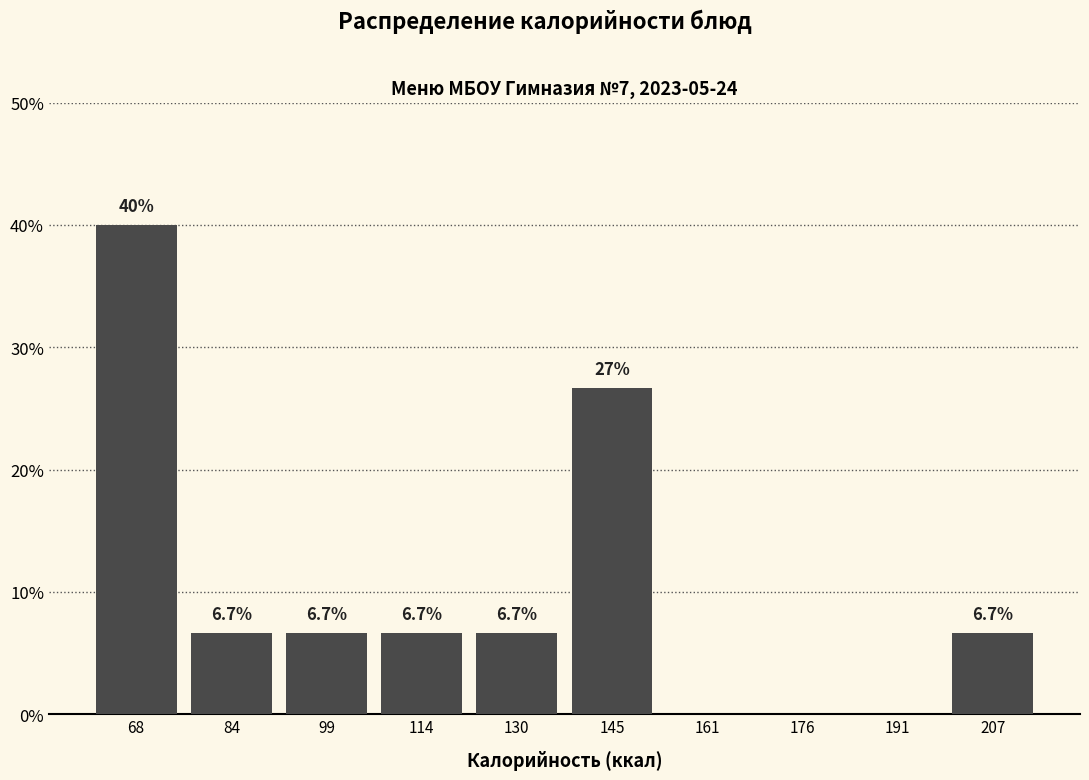

Which range on the x-axis has the tallest bar?

61.0 to 76.4